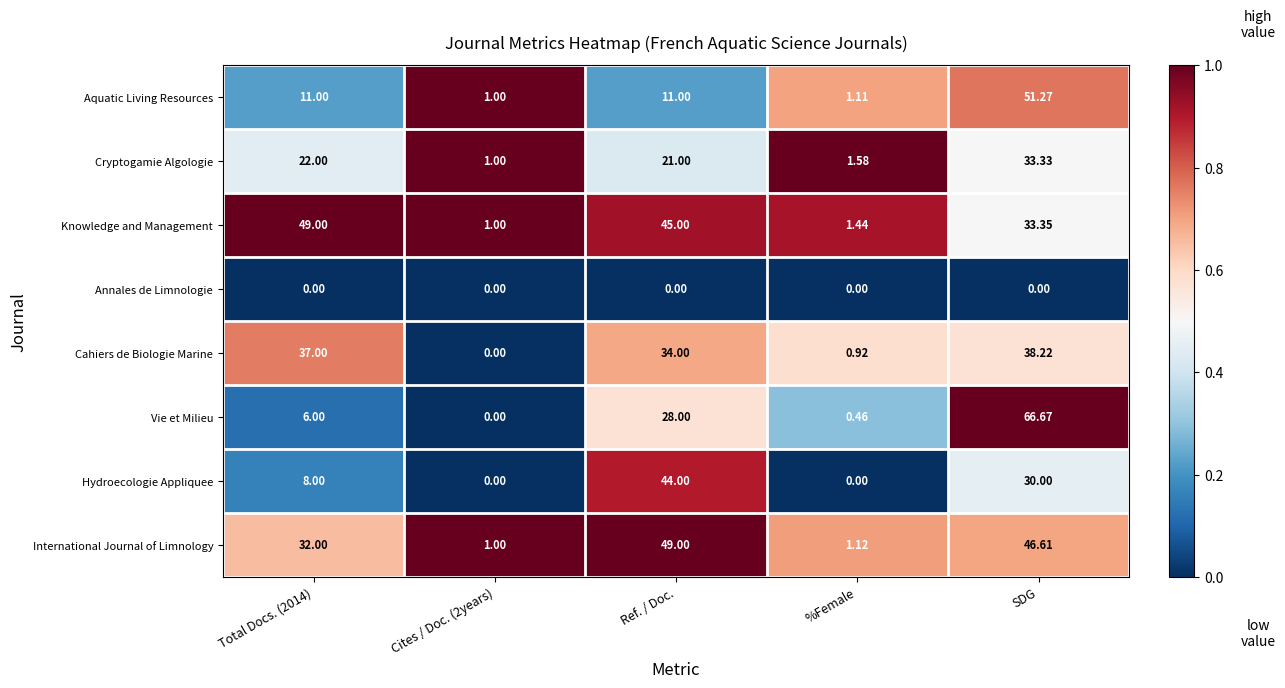

Rank the series at Total Docs. (2014) from highest to lowest value.

Knowledge and Management, Cahiers de Biologie Marine, International Journal of Limnology, Cryptogamie Algologie, Aquatic Living Resources, Hydroecologie Appliquee, Vie et Milieu, Annales de Limnologie